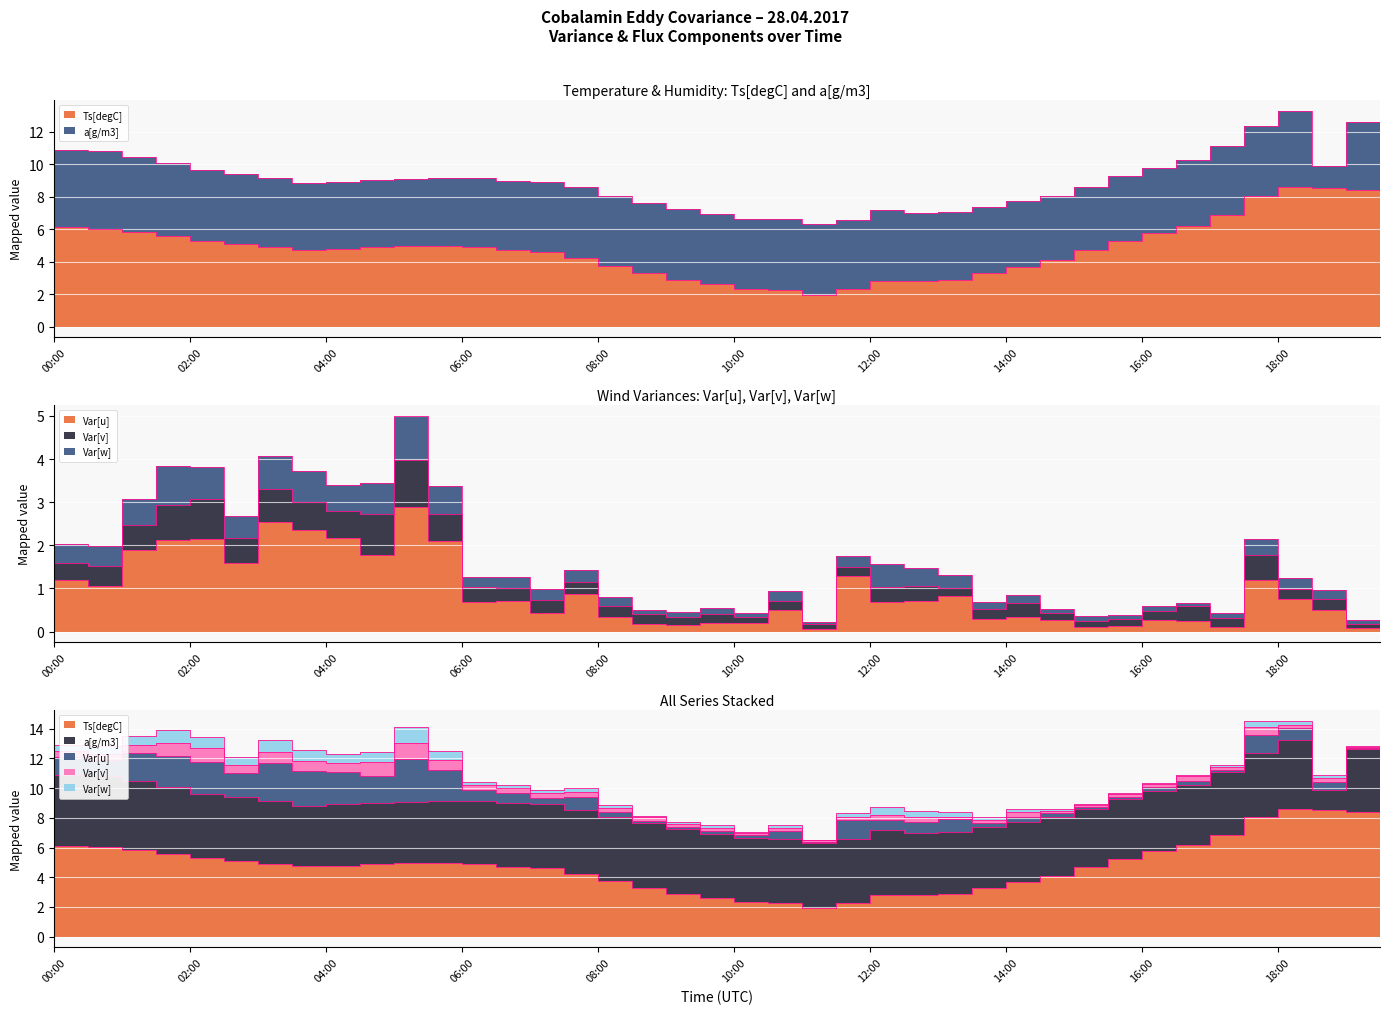

How many distinct data groups are displayed?

5